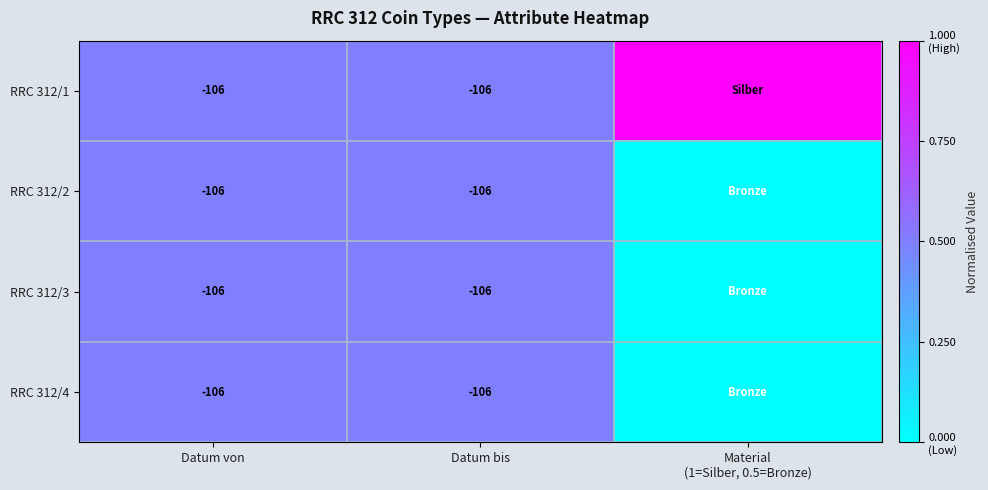

True or false: RRC 312/3 has a value of 0.8 at Datum von.

False